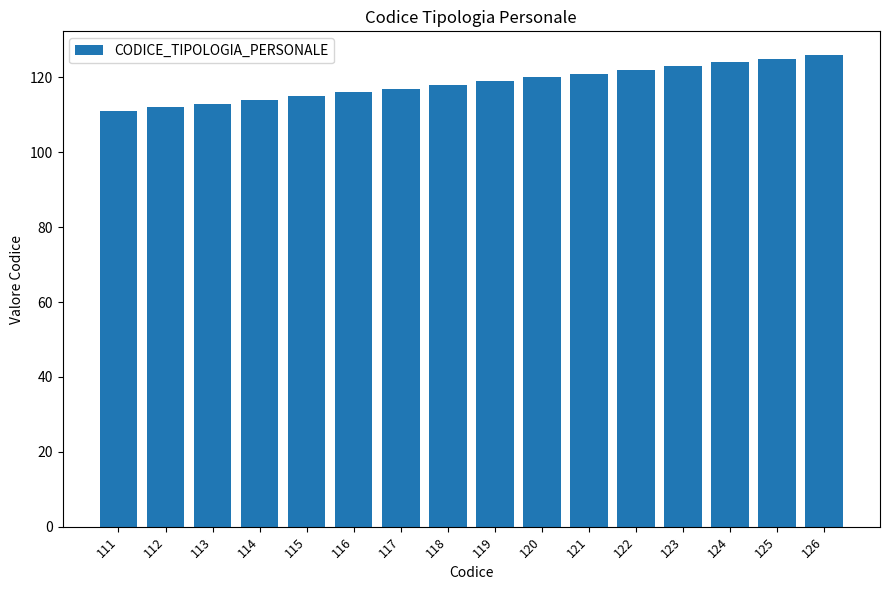

What is the change in value from 112 to 122?

+10